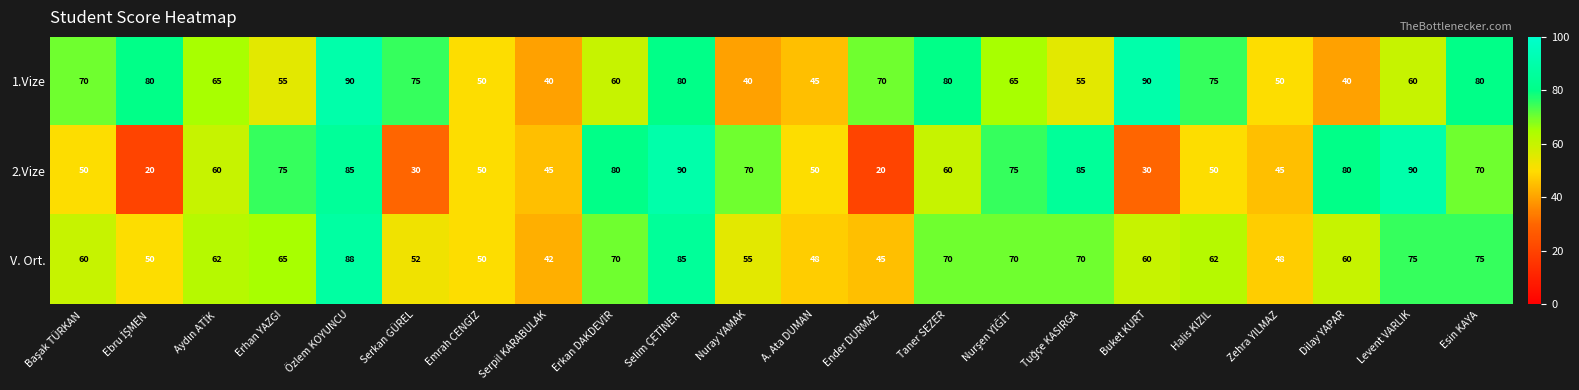

What is the difference between the V. Ort. values at Levent VARLIK and Taner SEZER?

5